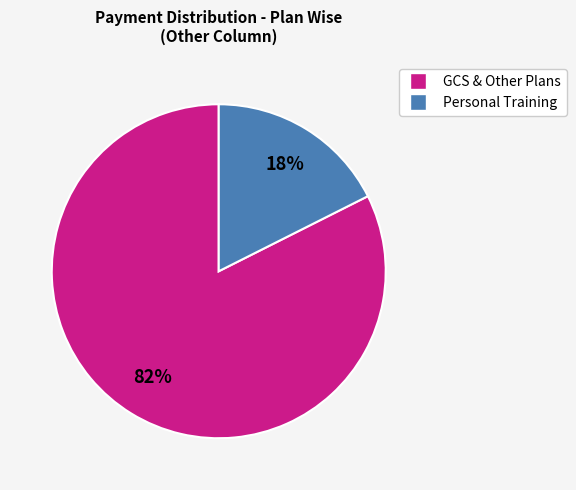

How many slices are in this pie chart?

2